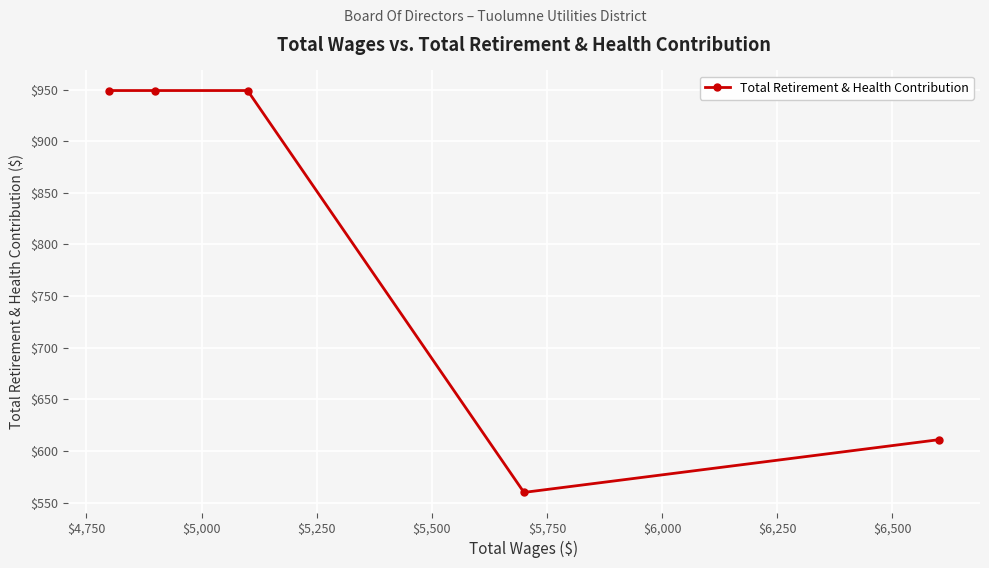

What is the maximum value shown in the chart?

949